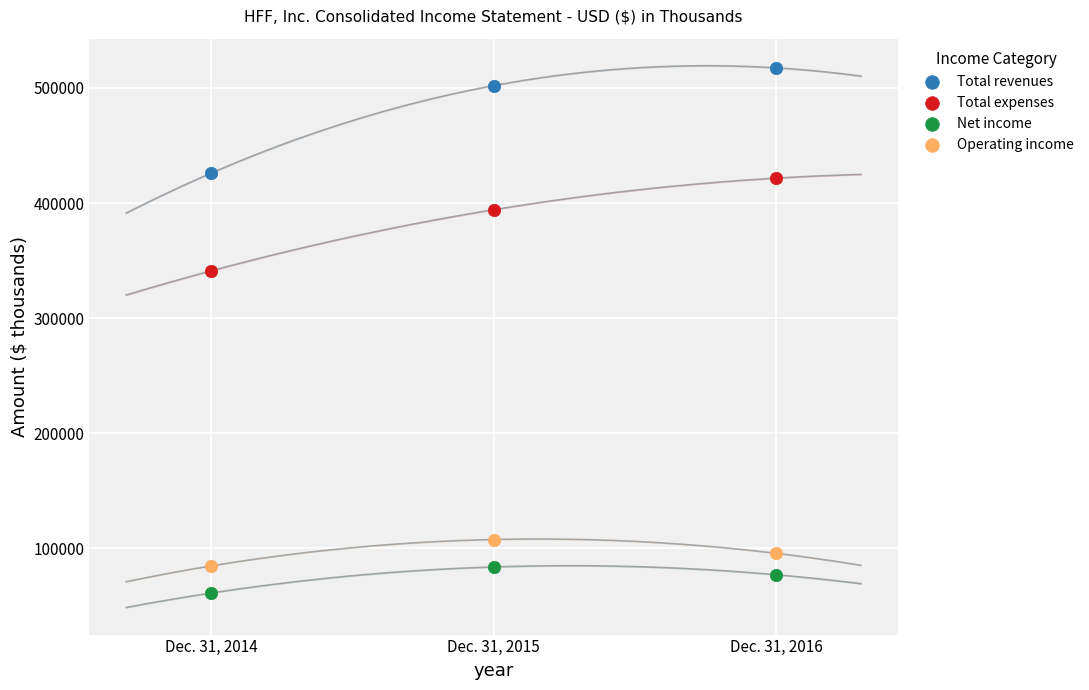

What are all the series names shown in the legend?

Total revenues, Total expenses, Net income, Operating income